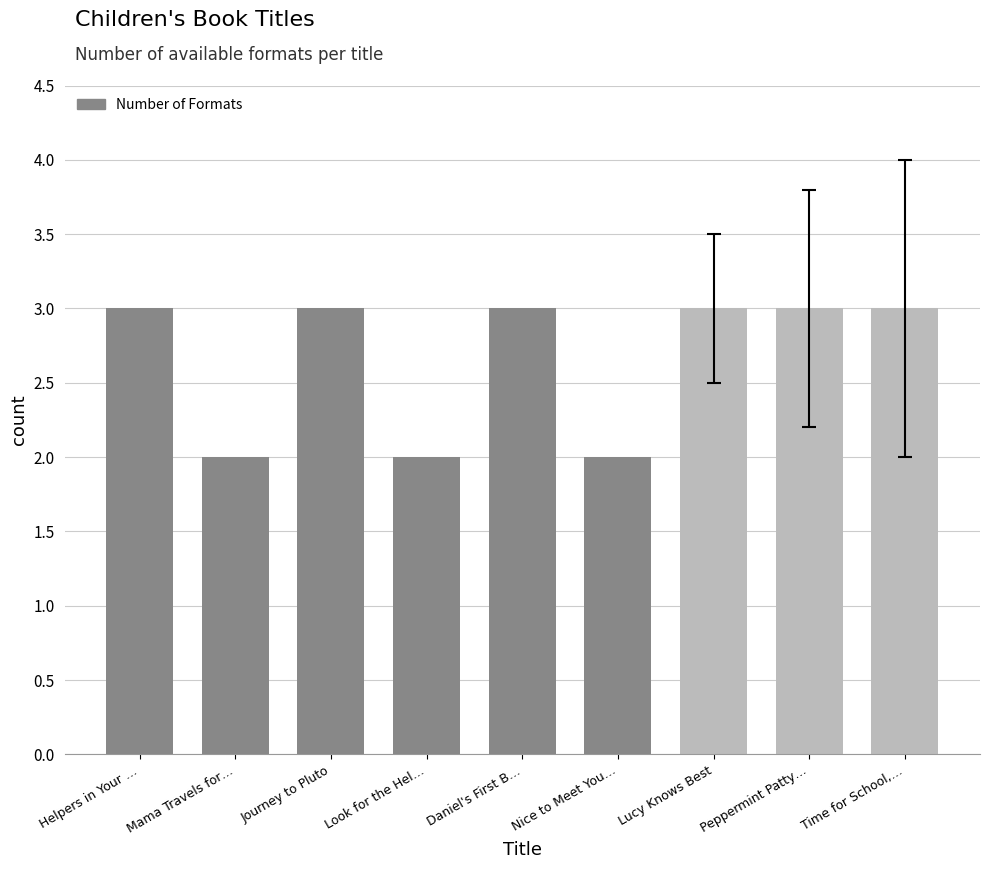

Reading right to left, transcribe all the data shown in this chart.

Time for School,…=3	Peppermint Patty…=3	Lucy Knows Best=3	Nice to Meet You…=2	Daniel's First B…=3	Look for the Hel…=2	Journey to Pluto=3	Mama Travels for…=2	Helpers in Your …=3